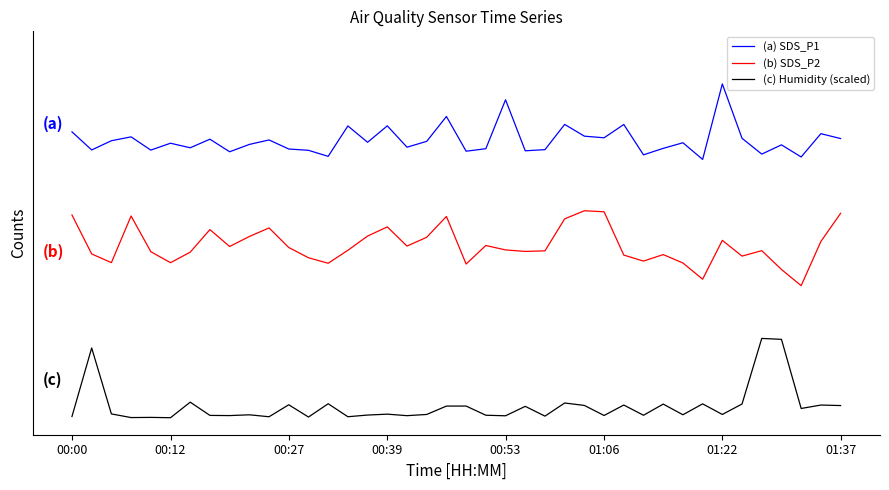

List the series in order of their peak value, highest first.

(a) SDS_P1, (b) SDS_P2, (c) Humidity (scaled)